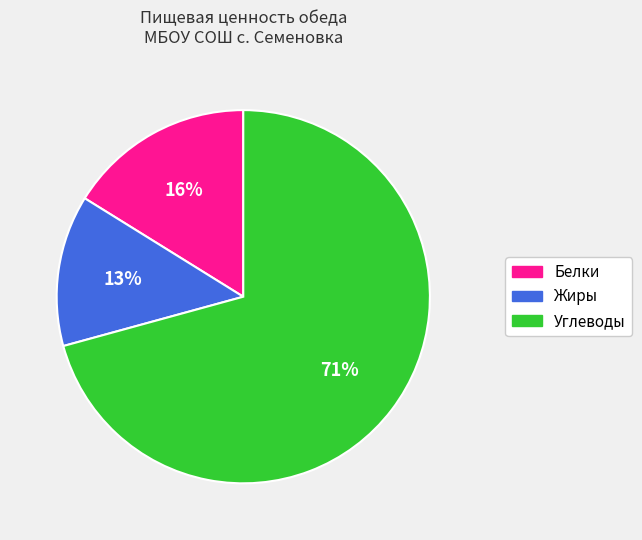

Rank the categories by value from highest to lowest.

Углеводы, Белки, Жиры